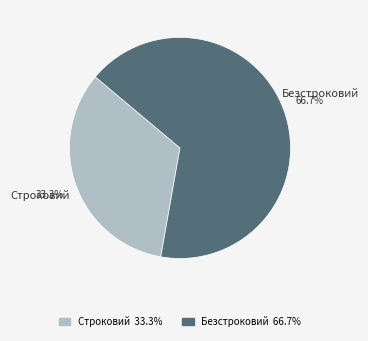

To the nearest percent, what portion does Строковий represent?

33%